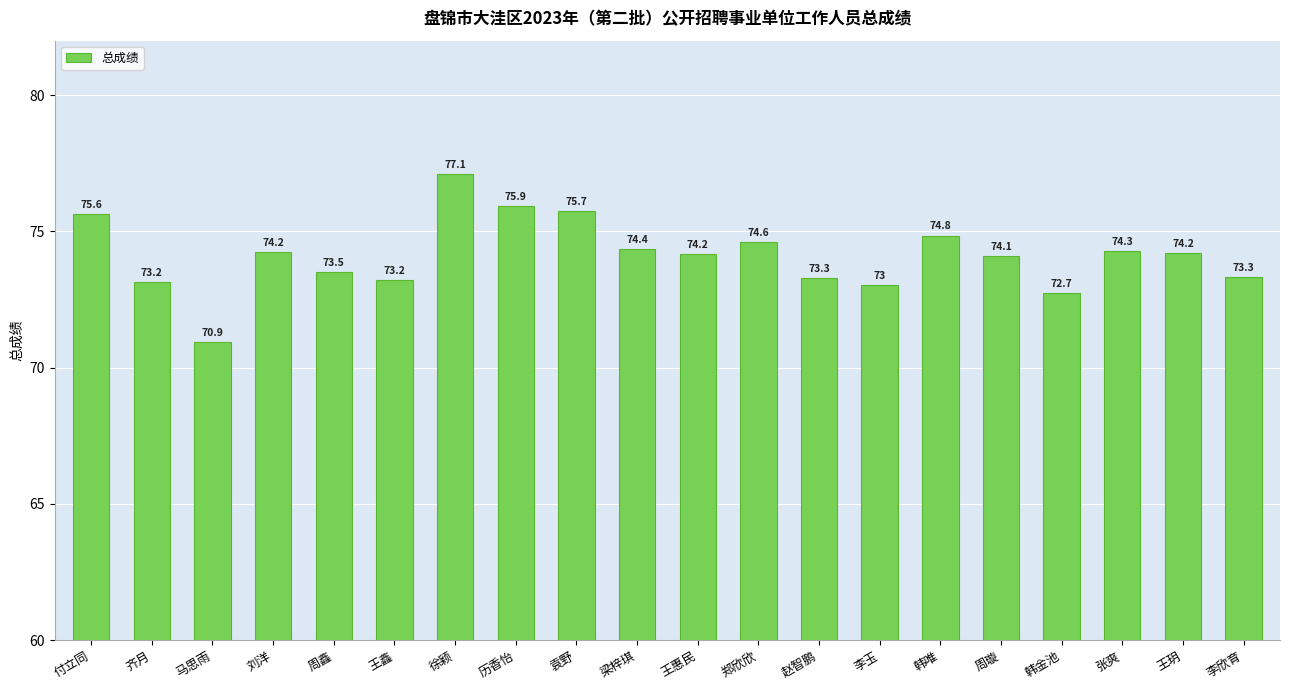

Which category has the highest value across all series?

徐颖